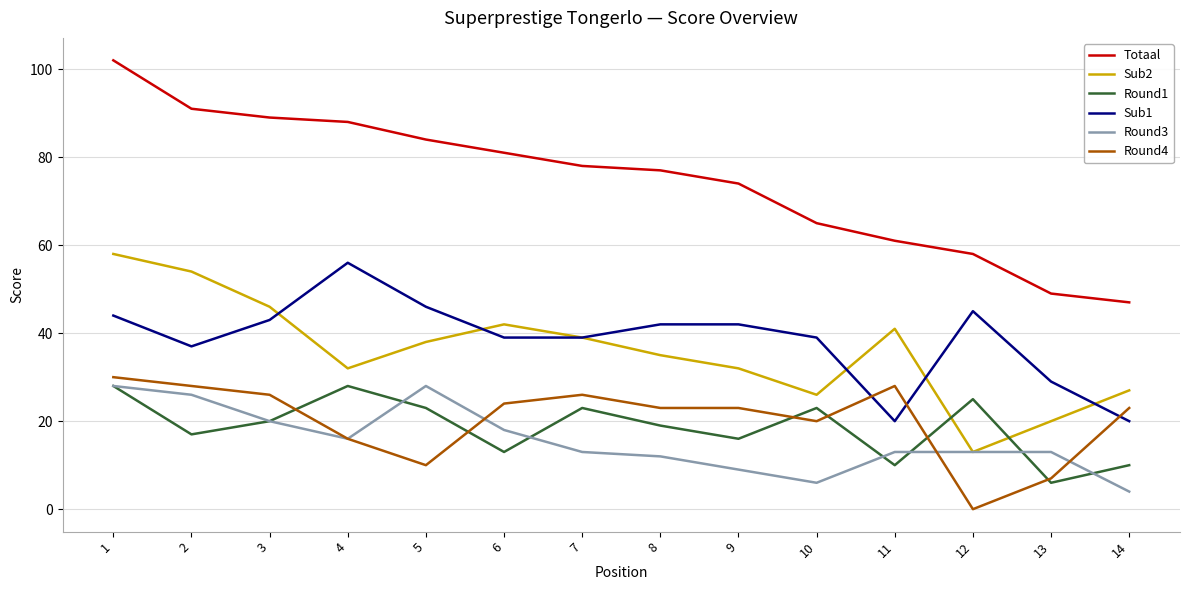

Where is Round4 nearest to the value 15?

4